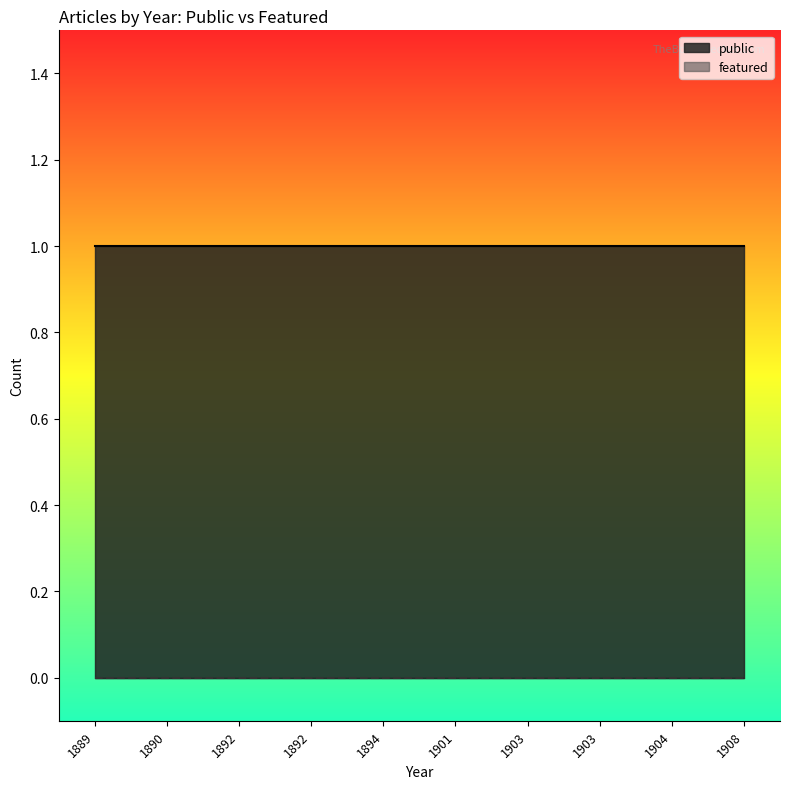

How many distinct data groups are displayed?

2